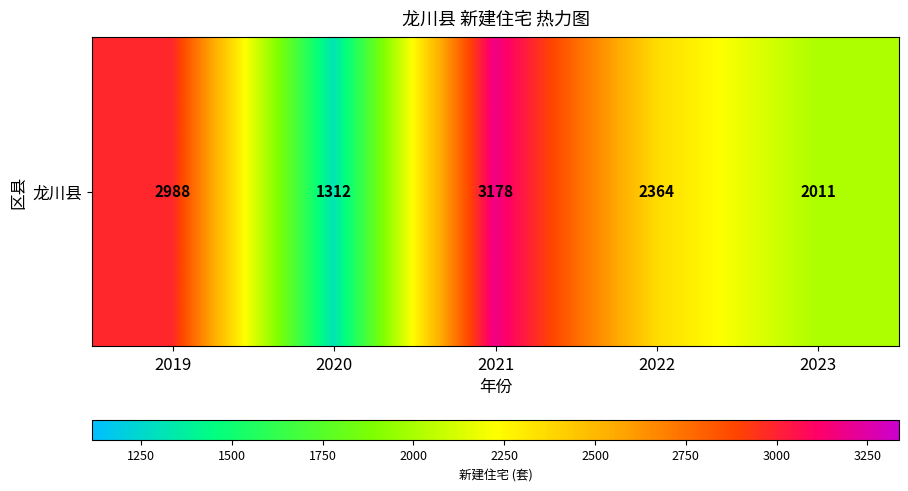

Reading left to right, extract all data points from this chart.

2019=2988	2020=1312	2021=3178	2022=2364	2023=2011